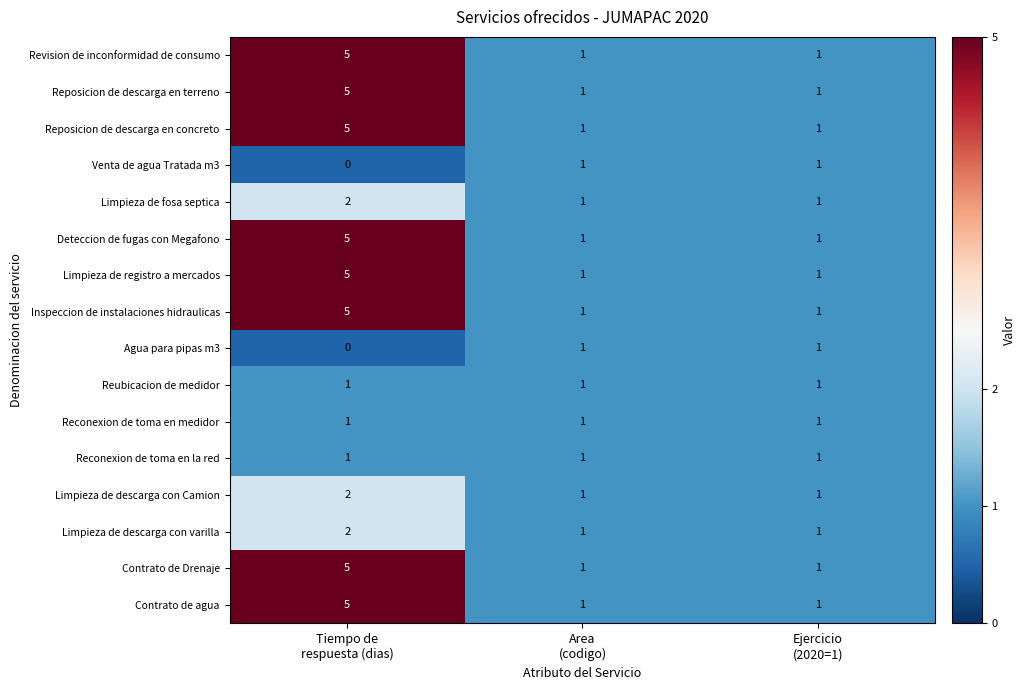

What is the highest value of the Limpieza de registro a mercados series?

5